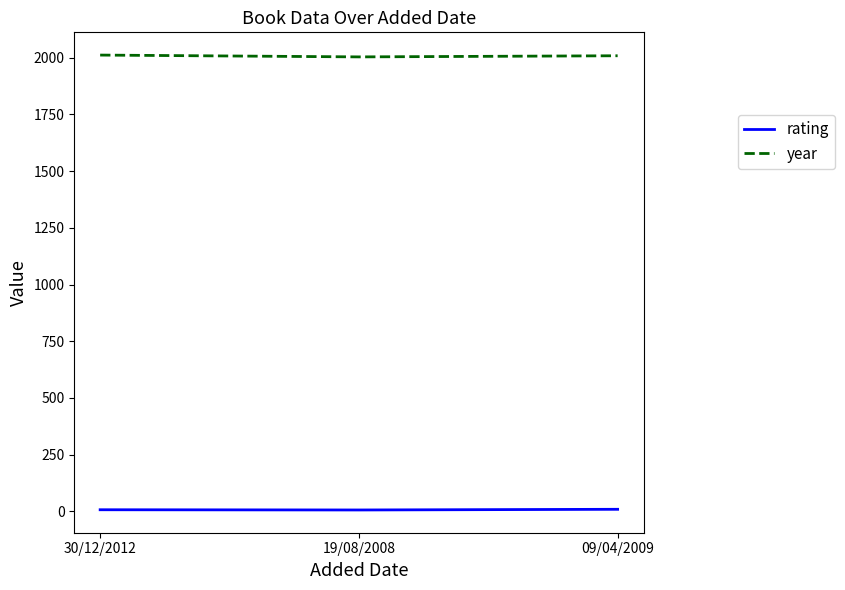

List the series in order of their peak value, highest first.

year, rating